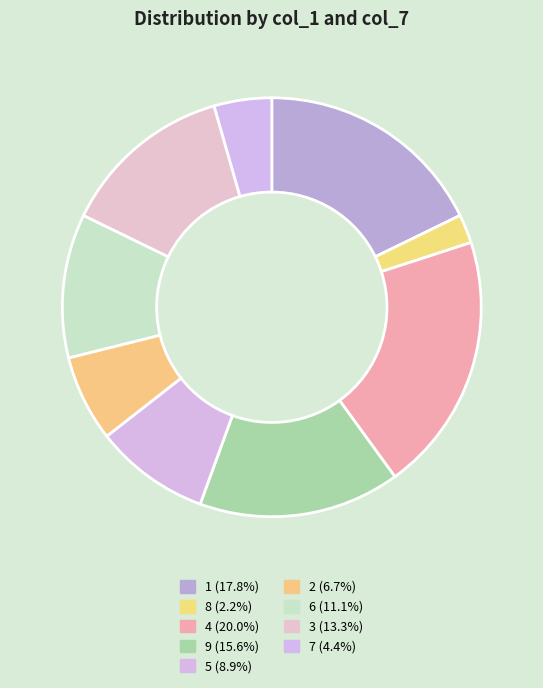

Between 6 and 3, which is larger?

3